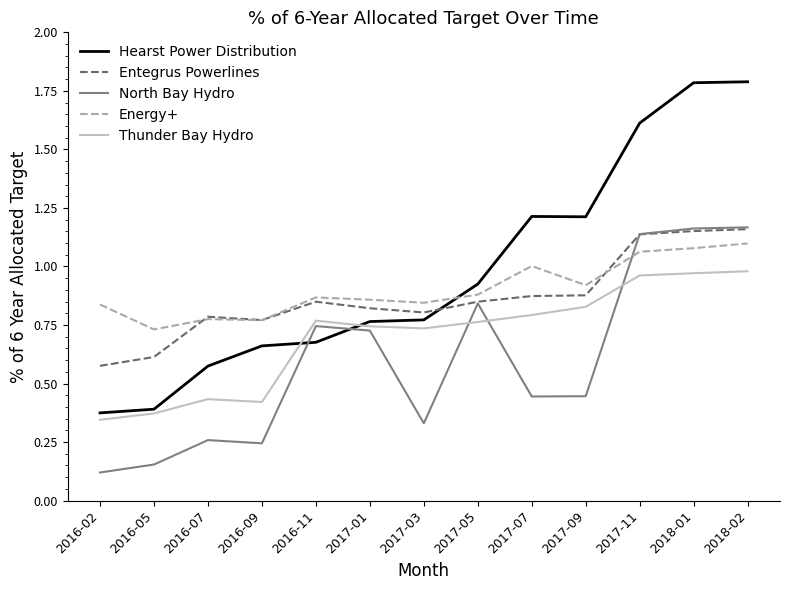

Does the chart have visible grid lines?

No